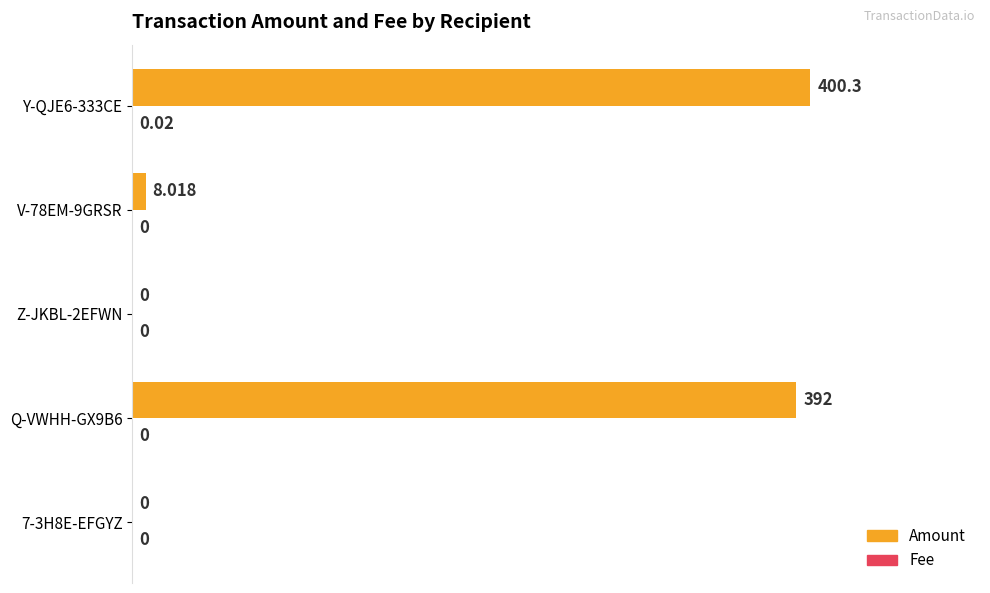

Which series has the largest total across all categories?

Amount